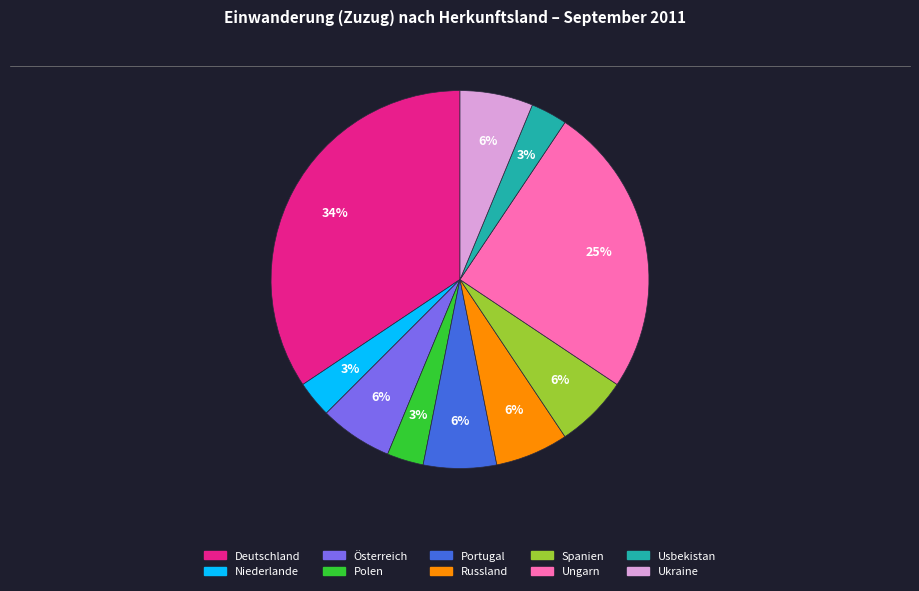

To the nearest percent, what is the combined percentage of Usbekistan and Spanien?

9%